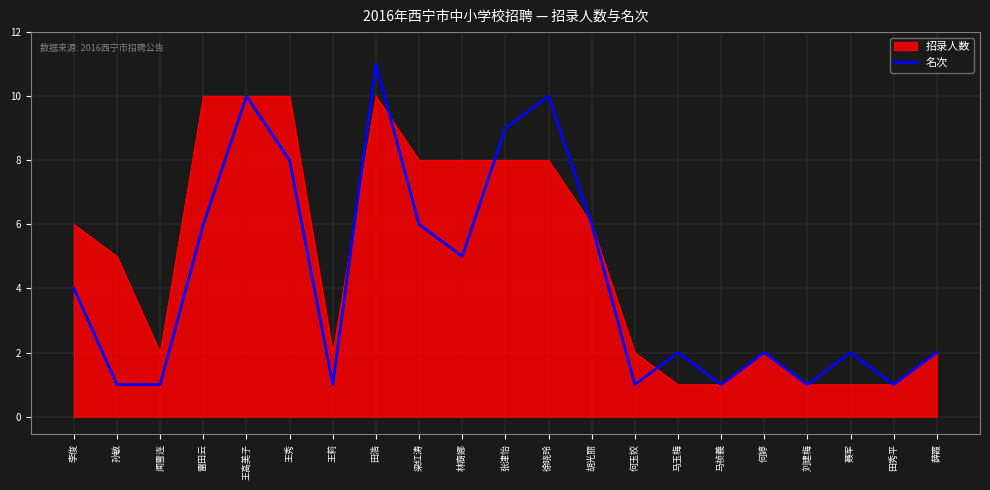

What position from the right is 王莉?

15